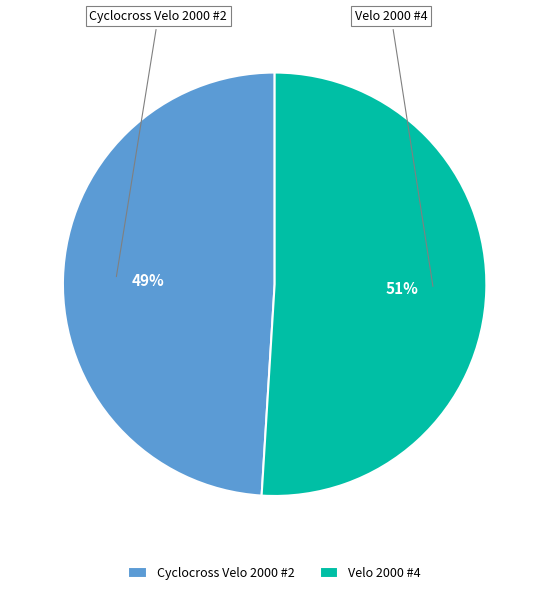

Which slice is the smallest?

Cyclocross Velo 2000 #2